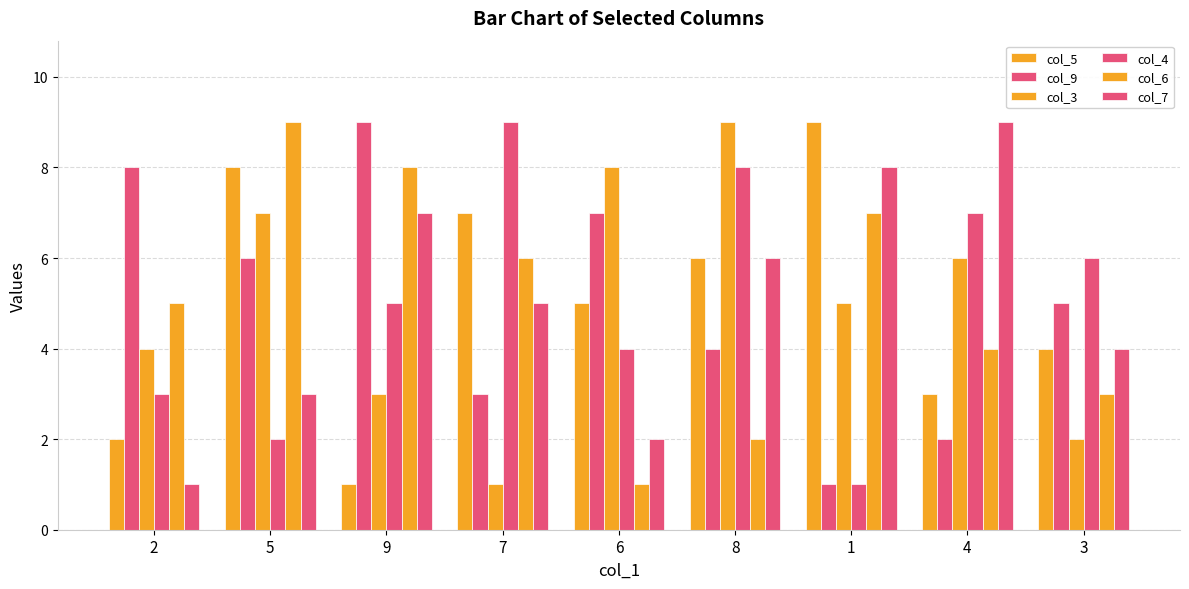

At which category does the chart reach its minimum across all series?

9